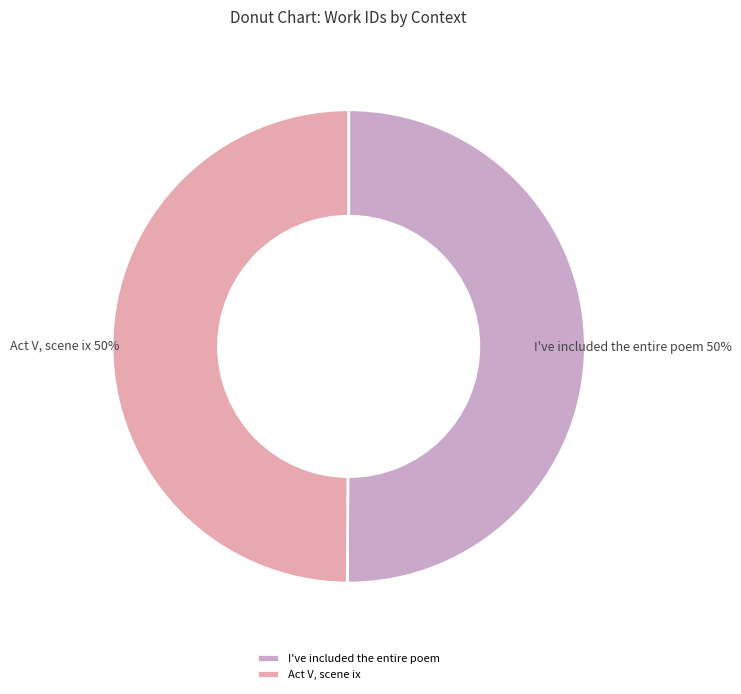

The I've included the entire poem slice represents 50% of the pie. True or false?

True